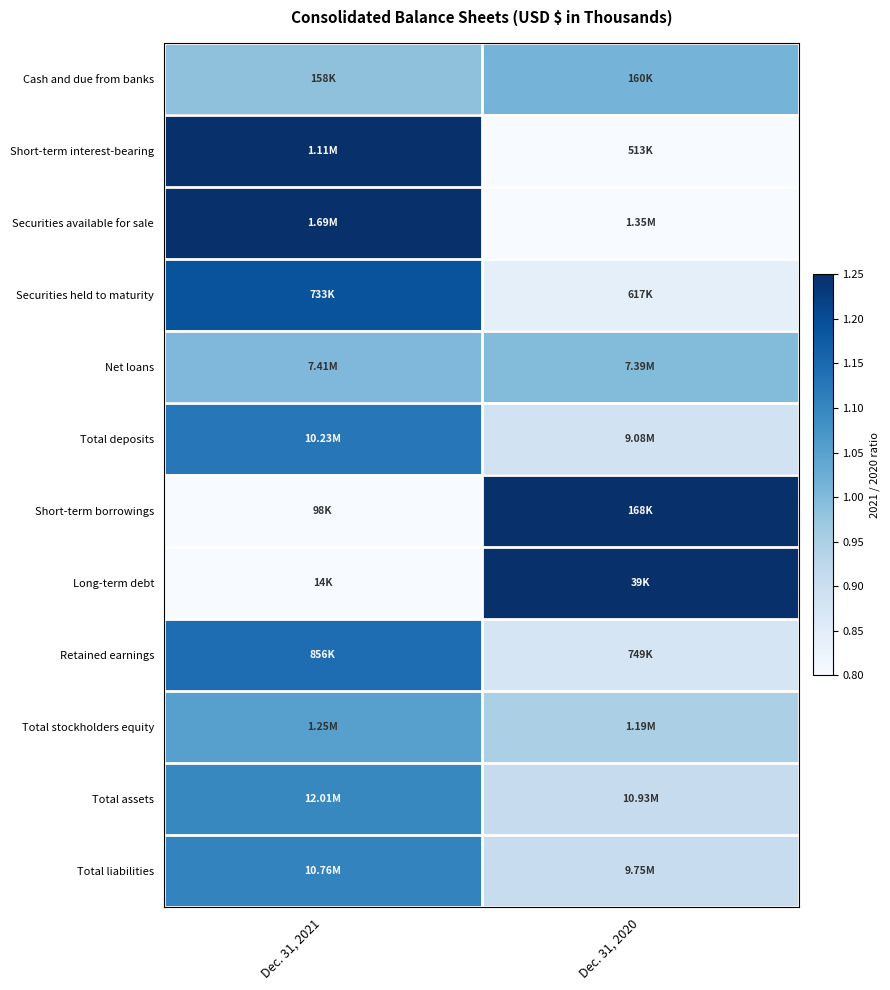

Reading left to right, extract all data points from this chart.

Cash and due from banks: Dec. 31, 2021=1.0	Dec. 31, 2020=1.0
Short-term interest-bearing: Dec. 31, 2021=2.2	Dec. 31, 2020=0.5
Securities available for sale: Dec. 31, 2021=1.3	Dec. 31, 2020=0.8
Securities held to maturity: Dec. 31, 2021=1.2	Dec. 31, 2020=0.8
Net loans: Dec. 31, 2021=1.0	Dec. 31, 2020=1.0
Total deposits: Dec. 31, 2021=1.1	Dec. 31, 2020=0.9
Short-term borrowings: Dec. 31, 2021=0.6	Dec. 31, 2020=1.7
Long-term debt: Dec. 31, 2021=0.4	Dec. 31, 2020=2.8
Retained earnings: Dec. 31, 2021=1.1	Dec. 31, 2020=0.9
Total stockholders equity: Dec. 31, 2021=1.1	Dec. 31, 2020=0.9
Total assets: Dec. 31, 2021=1.1	Dec. 31, 2020=0.9
Total liabilities: Dec. 31, 2021=1.1	Dec. 31, 2020=0.9